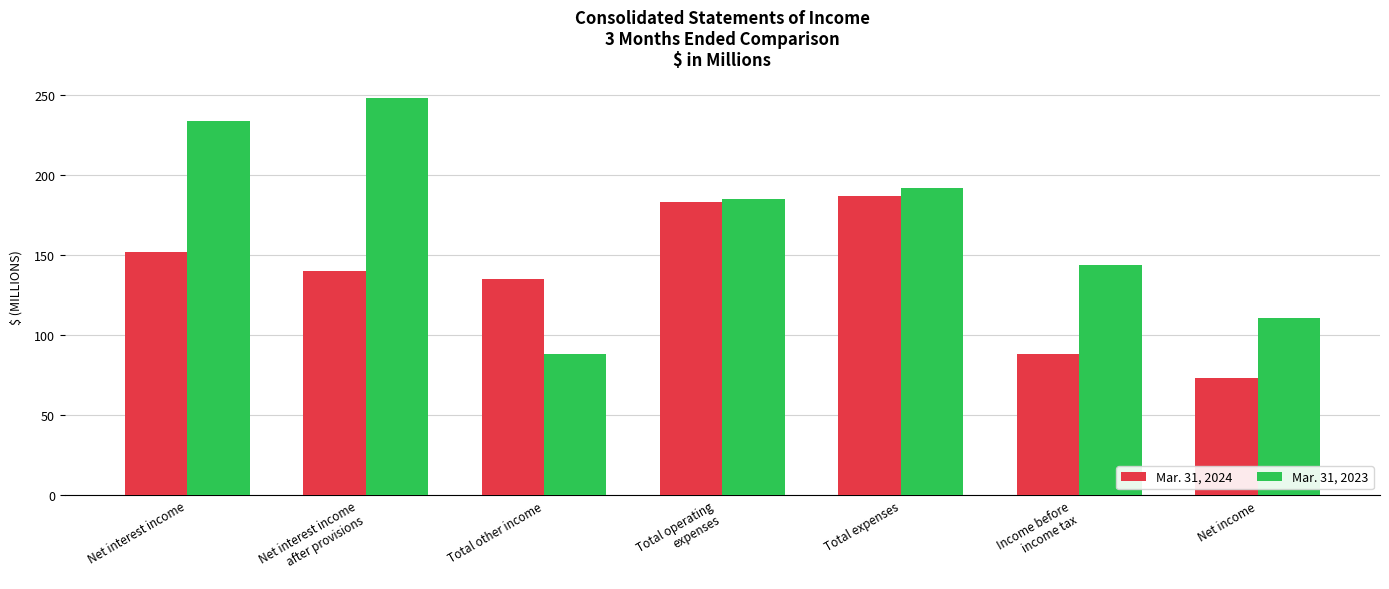

Reading left to right, extract all data points from this chart.

Mar. 31, 2024: Net interest income=152	Net interest income
after provisions=140	Total other income=135	Total operating
expenses=183	Total expenses=187	Income before
income tax=88	Net income=73
Mar. 31, 2023: Net interest income=234	Net interest income
after provisions=248	Total other income=88	Total operating
expenses=185	Total expenses=192	Income before
income tax=144	Net income=111